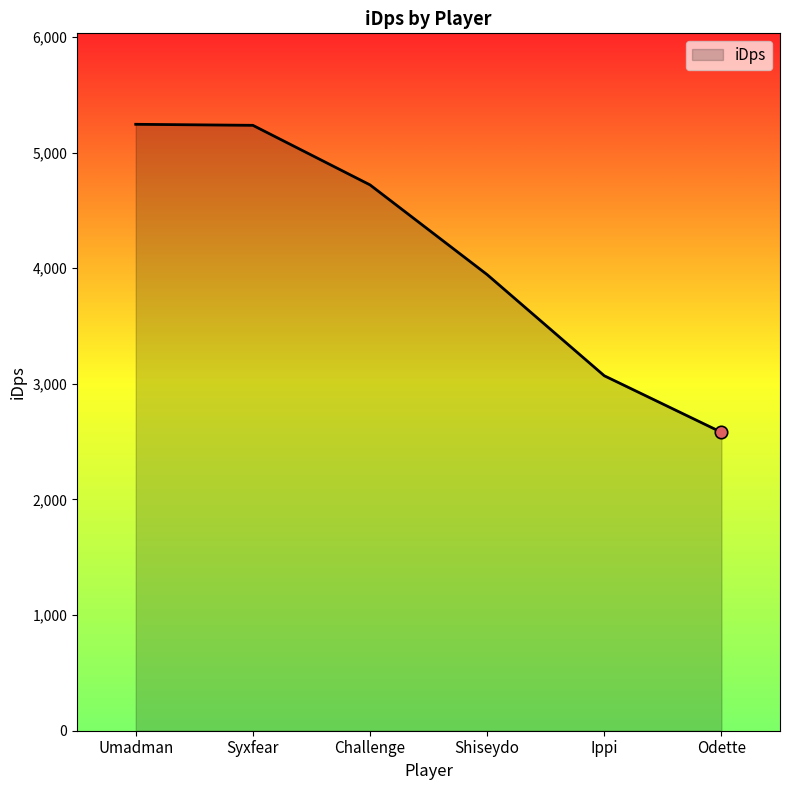

Which has a higher value, Ippi or Challenge?

Challenge